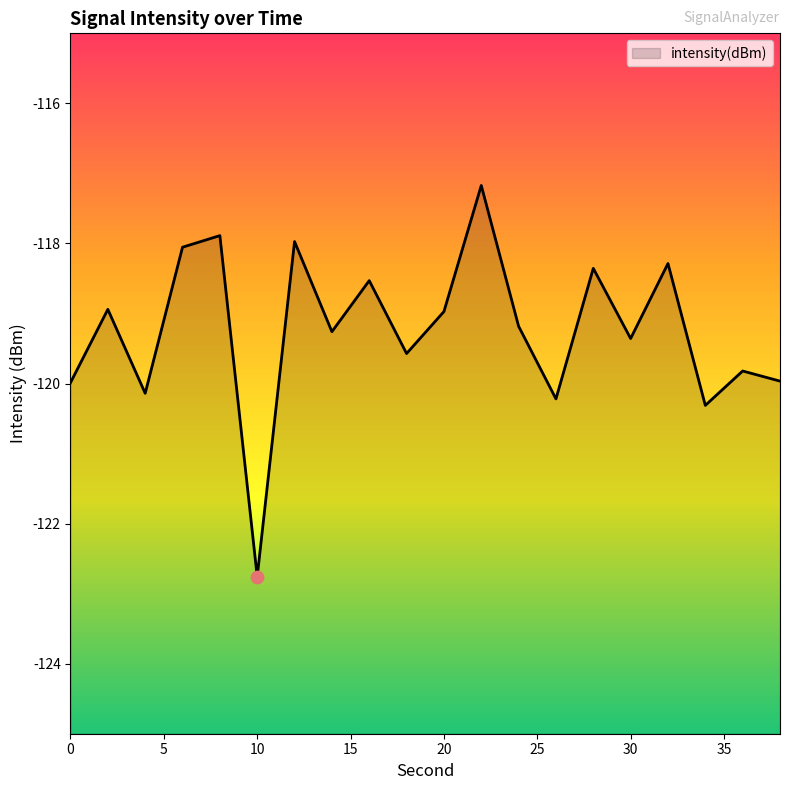

Which has a higher value, 16 or 14?

16